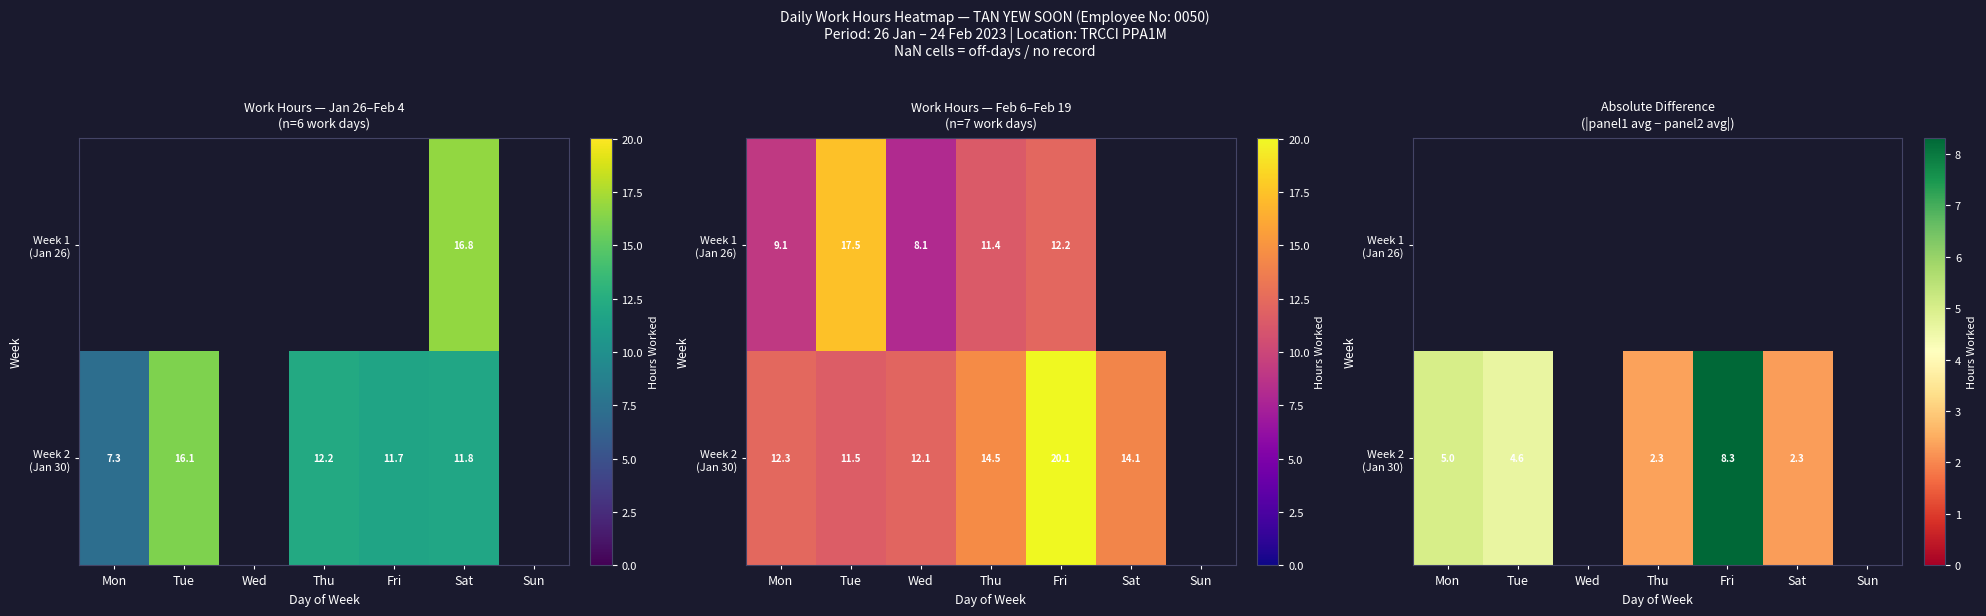

How many values in the row_1 series exceed 2?

5